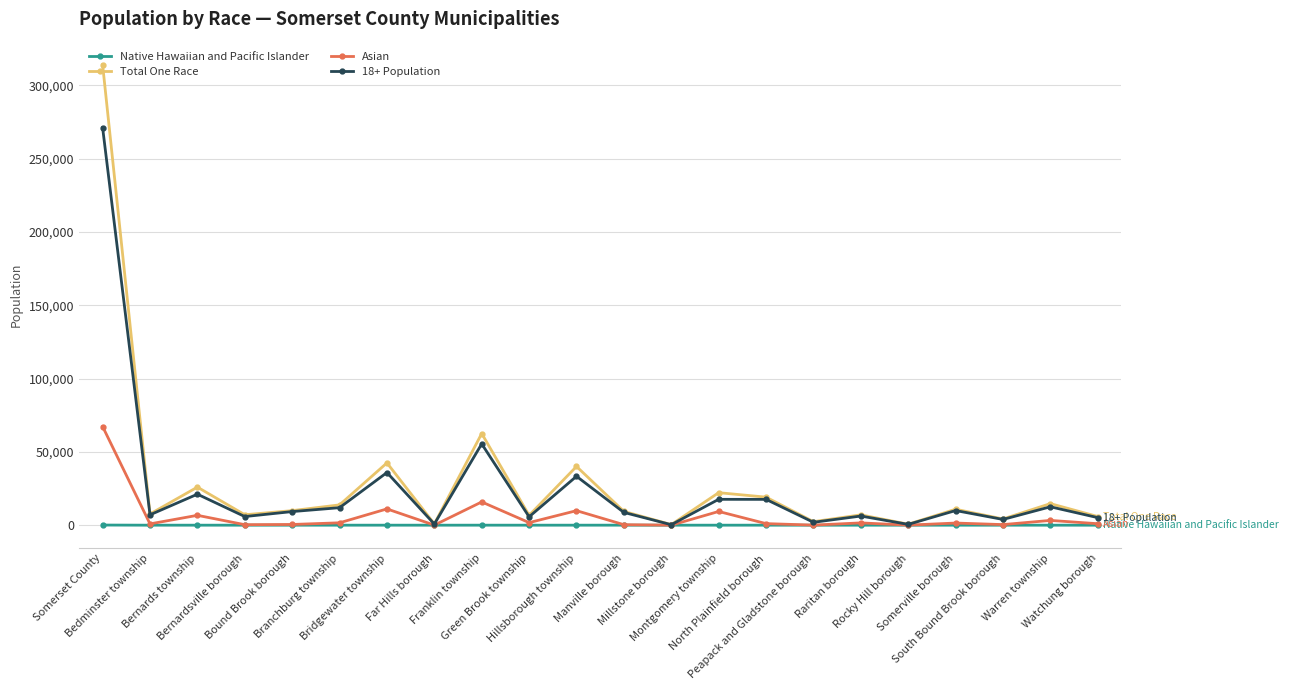

How many distinct data groups are displayed?

4